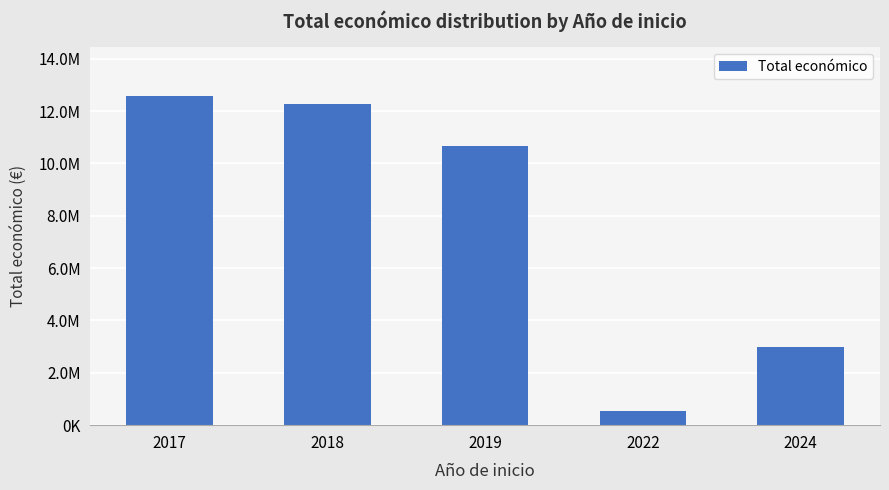

What is the difference between the maximum and minimum values?

12026174